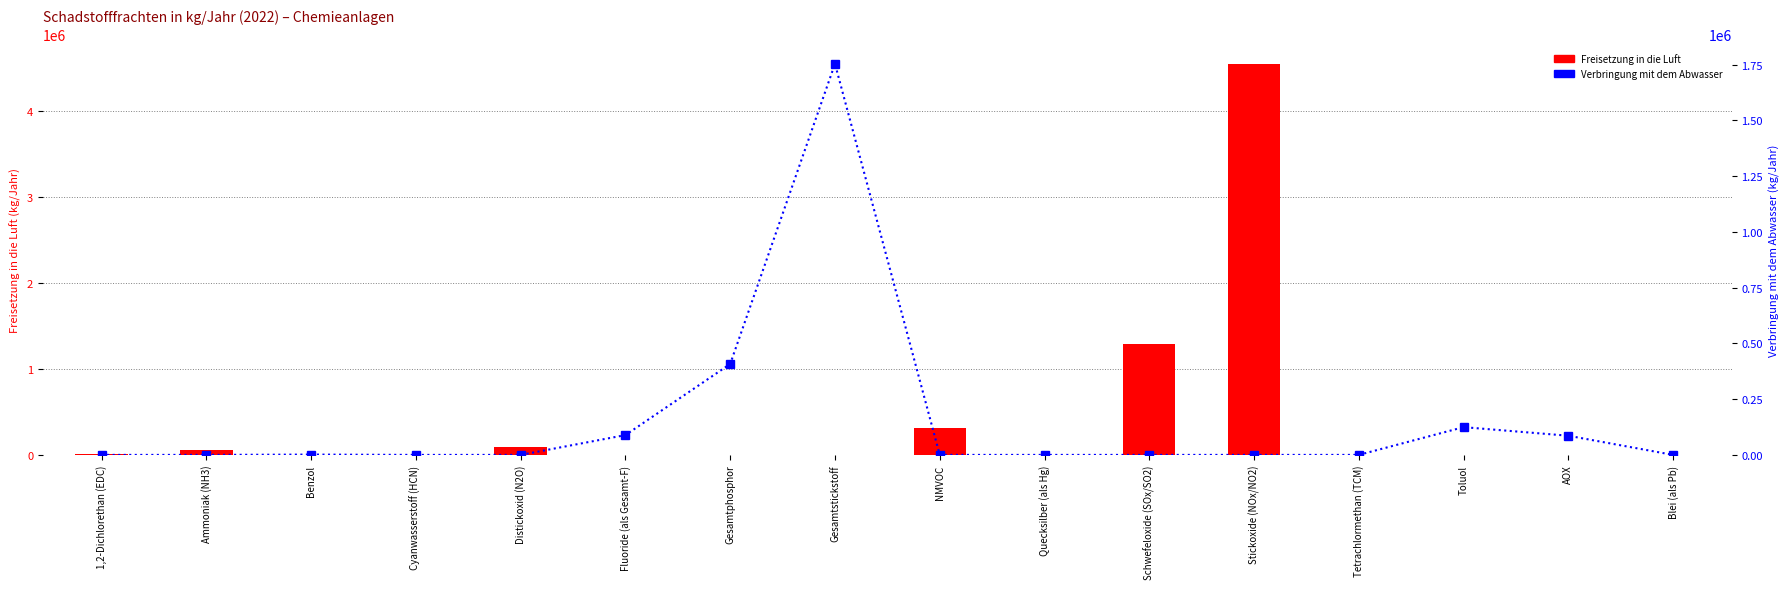

What is the difference between the maximum and minimum values in the Freisetzung in die Luft series?

4546000